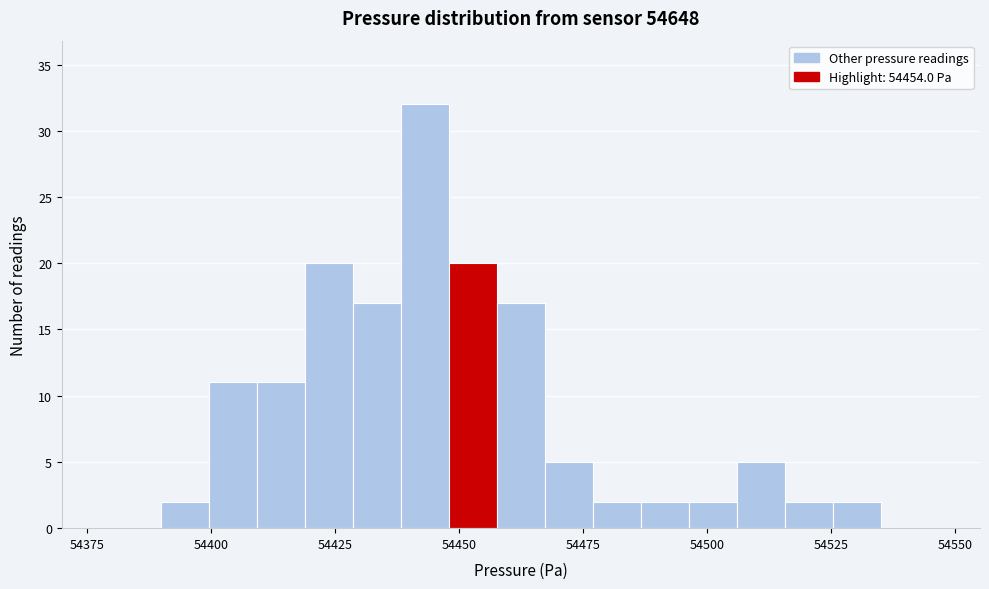

Around what value on the x-axis is the tallest bar? Give the approximate position of its centre, as read against the axis.

54445